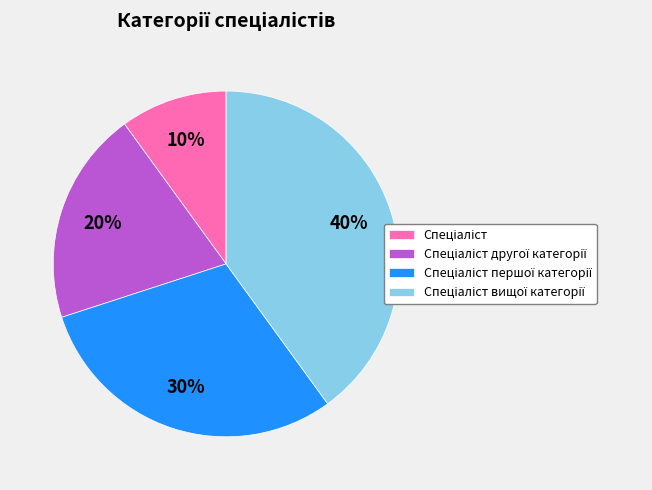

Does any single category account for the majority?

No